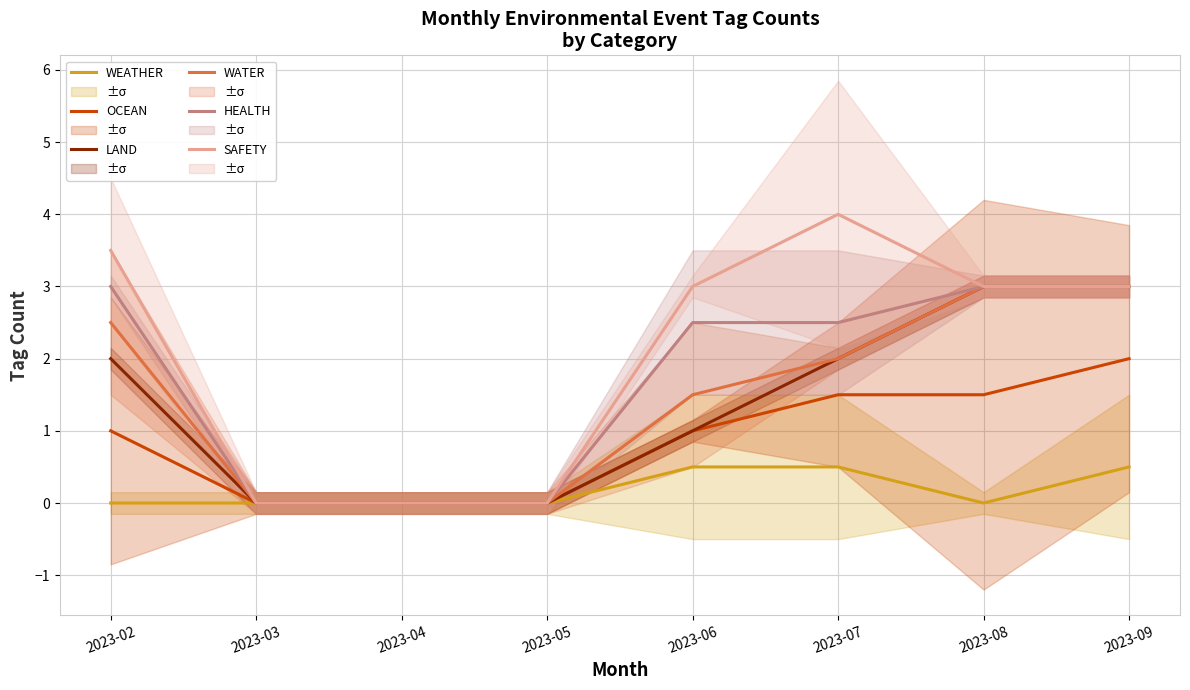

At which label does OCEAN reach its minimum?

2023-03